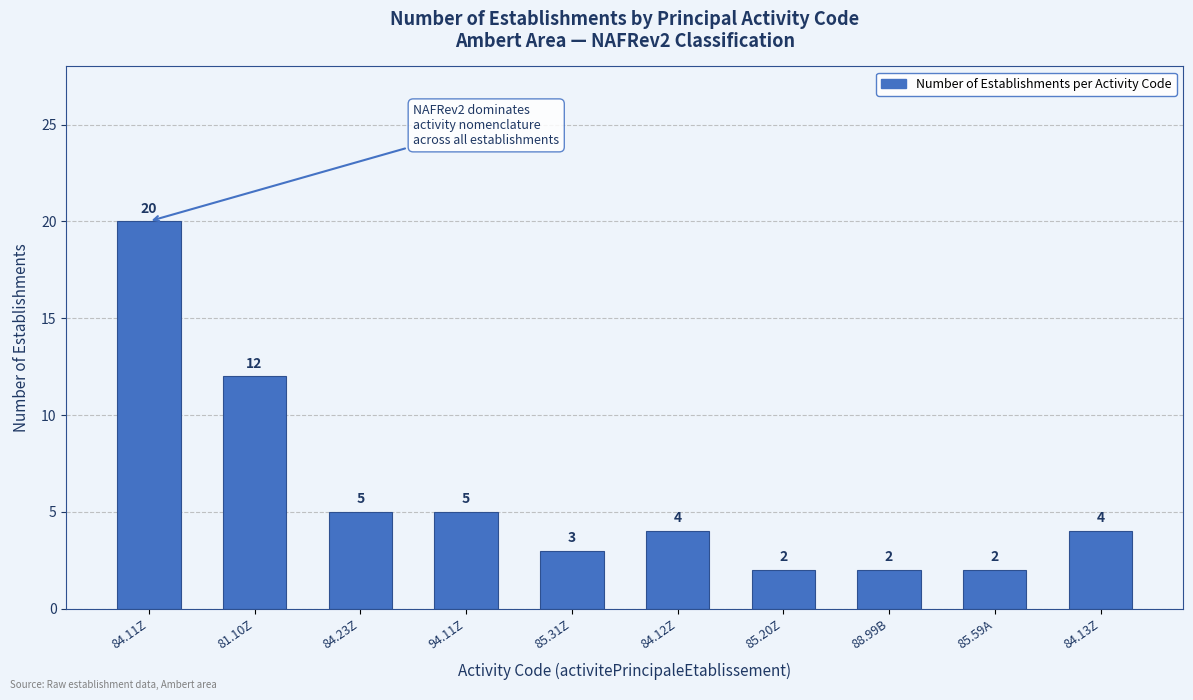

What is the sum of the values at 85.59A and 84.12Z?

6